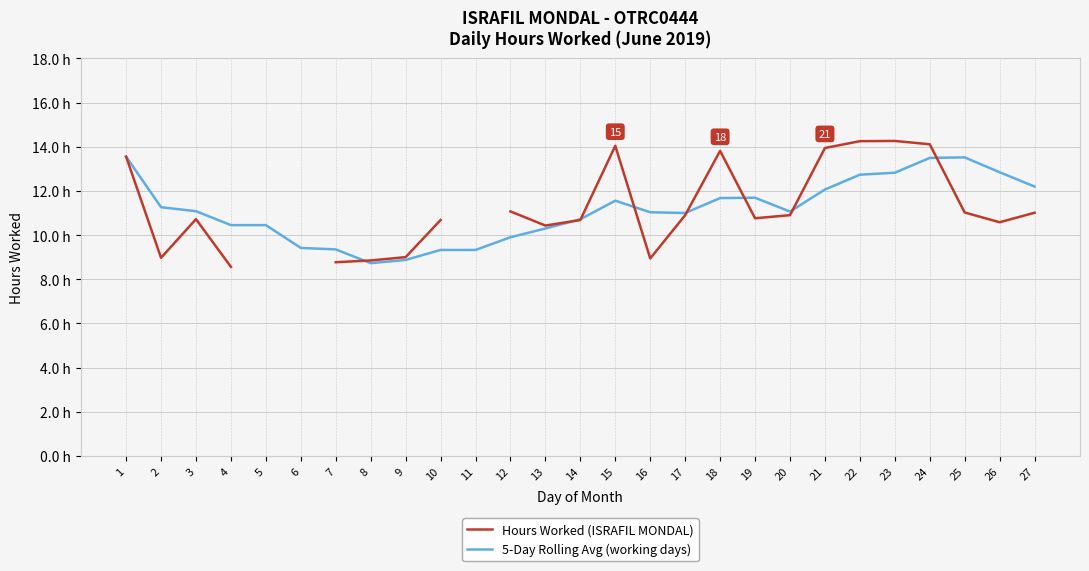

How many values in the 5-Day Rolling Avg (working days) series exceed 11?

15